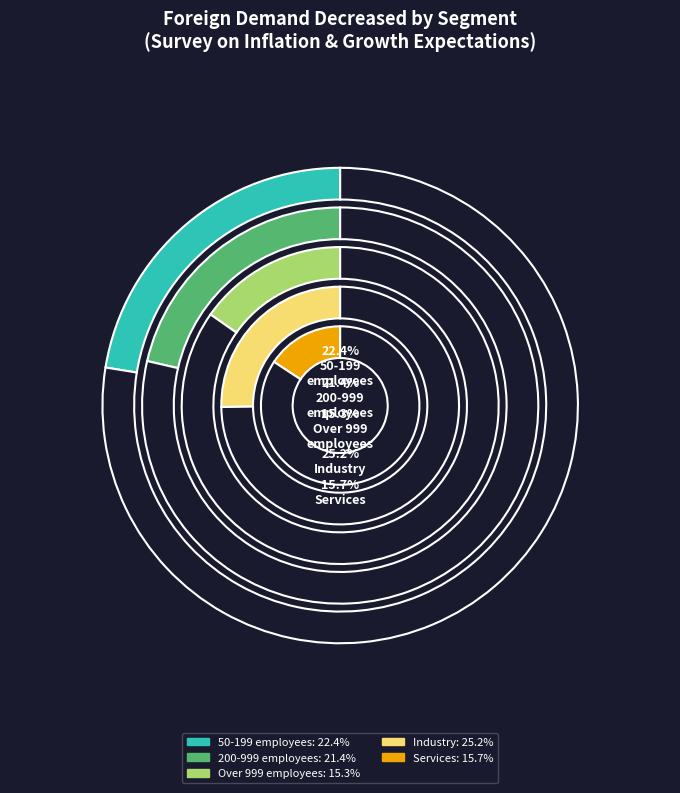

Is it true that 200-999 employees is 21% of the pie?

False